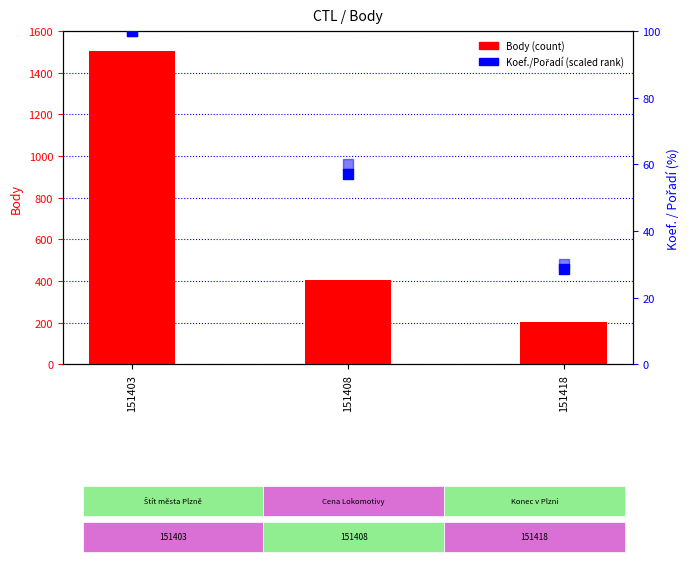

At which category is the sum across all series the highest?

151403